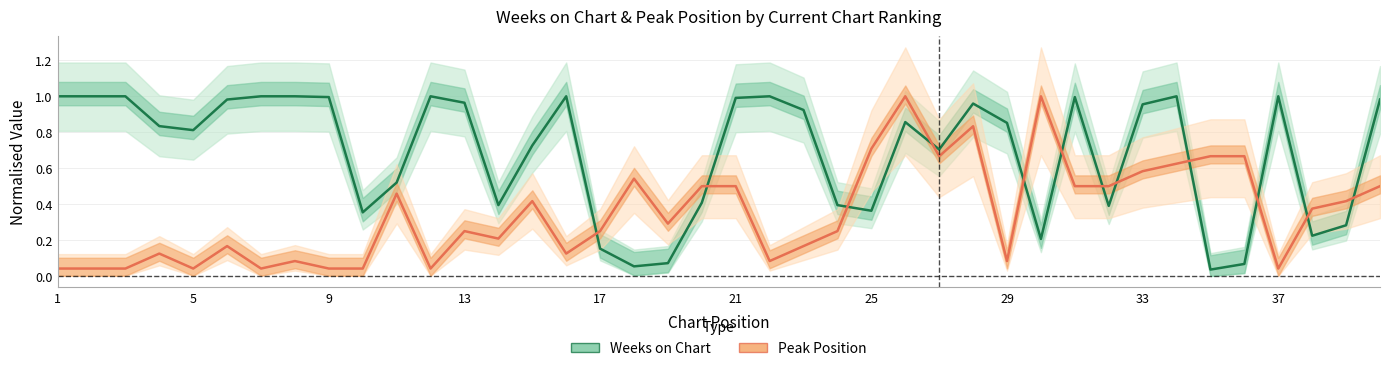

Does the chart have visible grid lines?

Yes